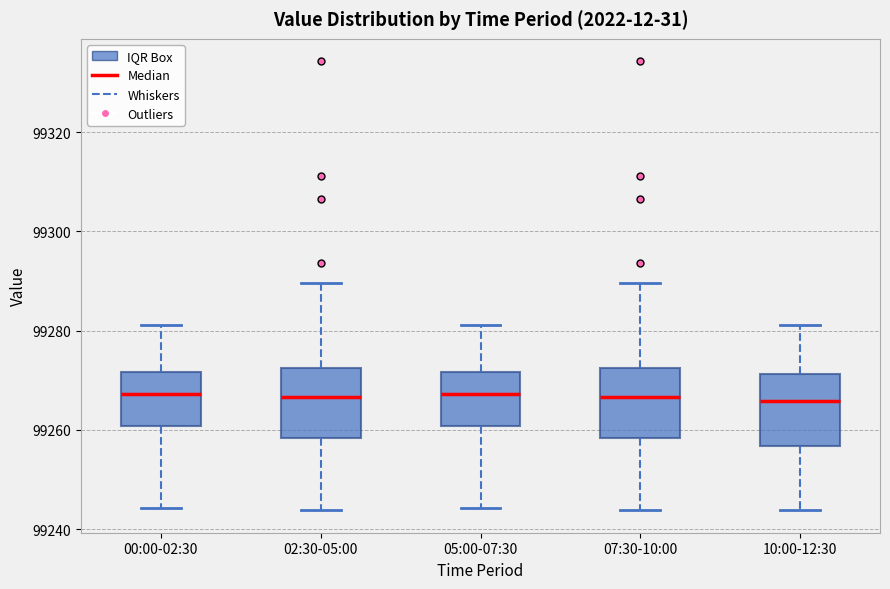

Where does the upper whisker of the box for 02:30-05:00 end on the y-axis? The values are not printed on the chart, so give them approximately, as read against the axis.

99290